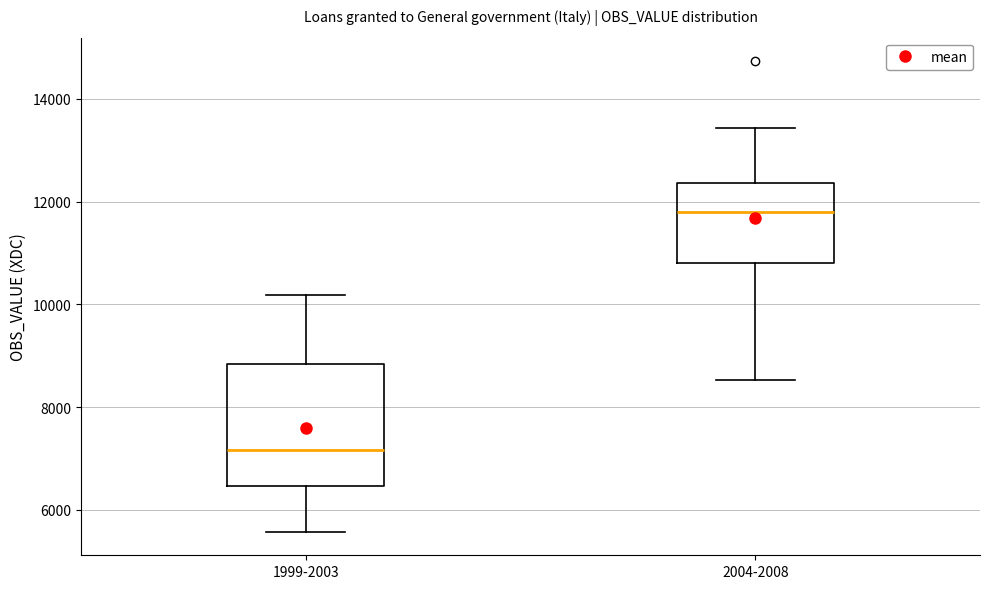

Reading left to right, transcribe this box plot: for each box, give where its median line is, the range the box spans, and where its two whiskers end, as read against the y-axis. The values are not printed on the chart, so give them approximately, as read against the axis.

1999-2003: median 7200, box 6400 to 8800, whiskers 5600 to 10200
2004-2008: median 11800, box 10800 to 12400, whiskers 8600 to 13400